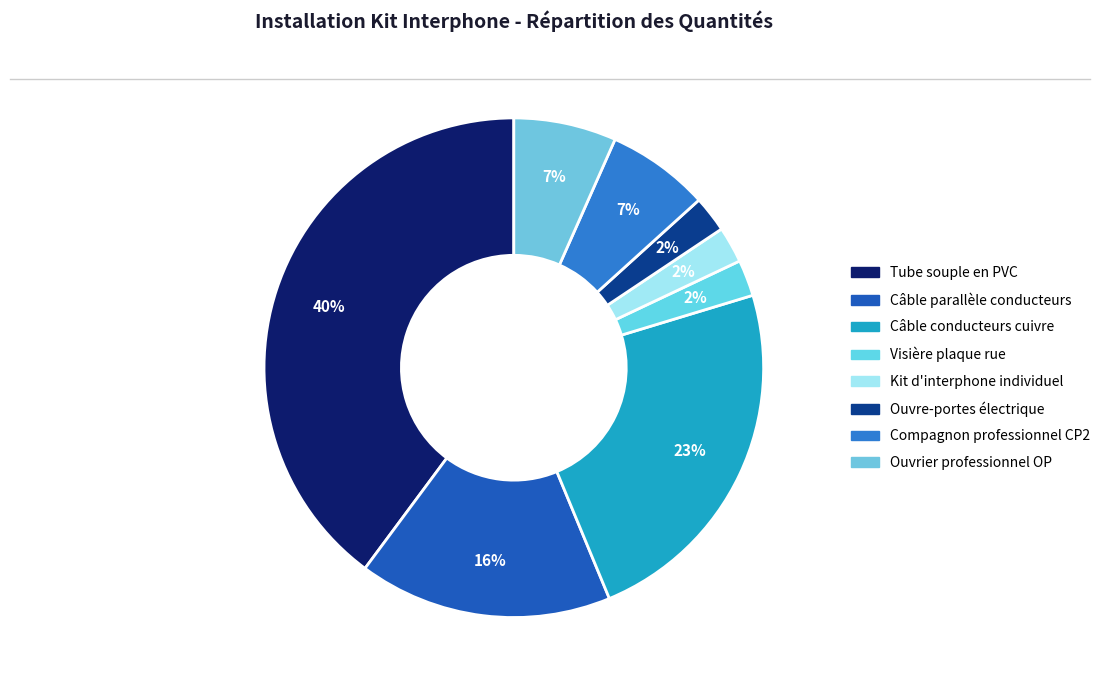

Which category has the biggest portion of the pie?

Tube souple en PVC